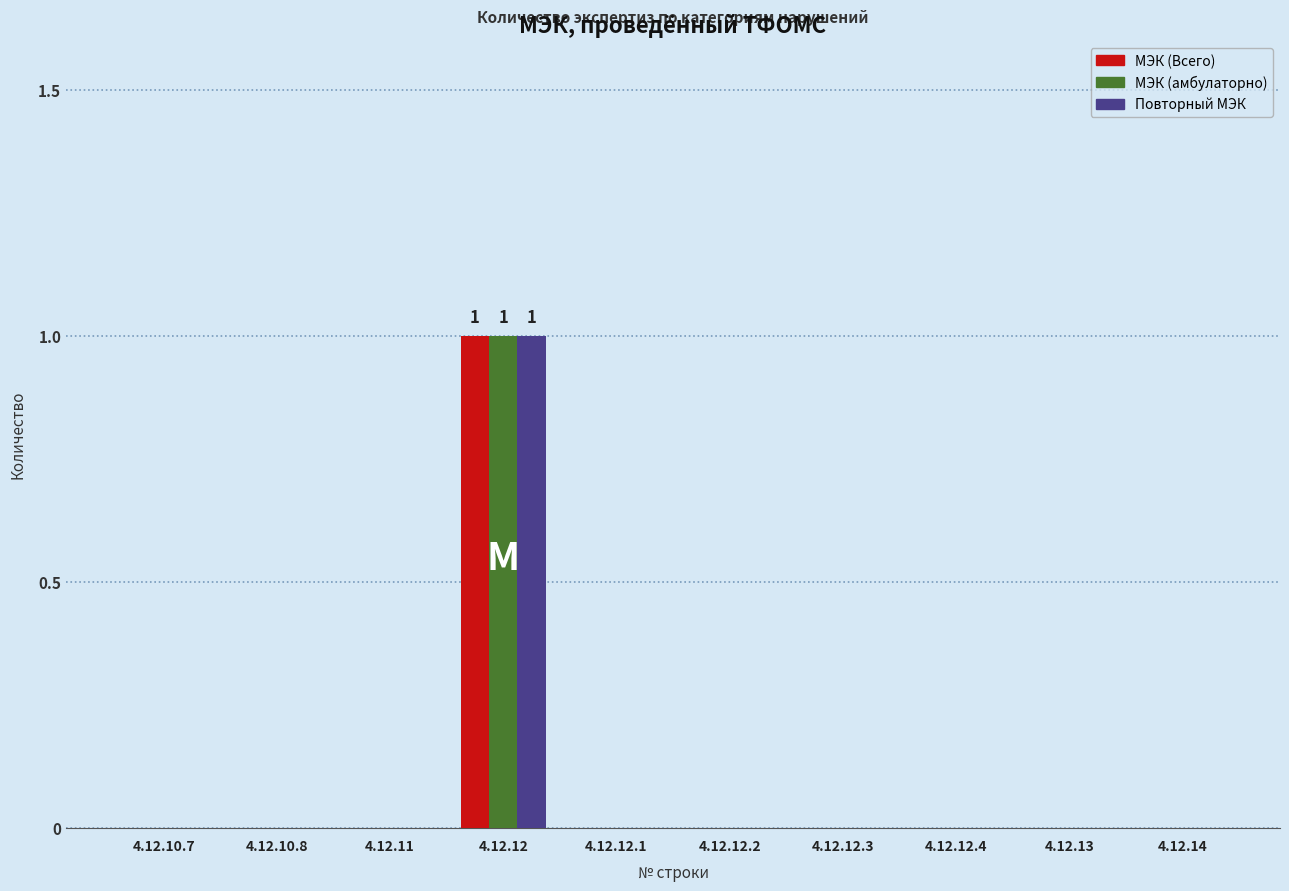

At which category is the sum across all series the highest?

4.12.12